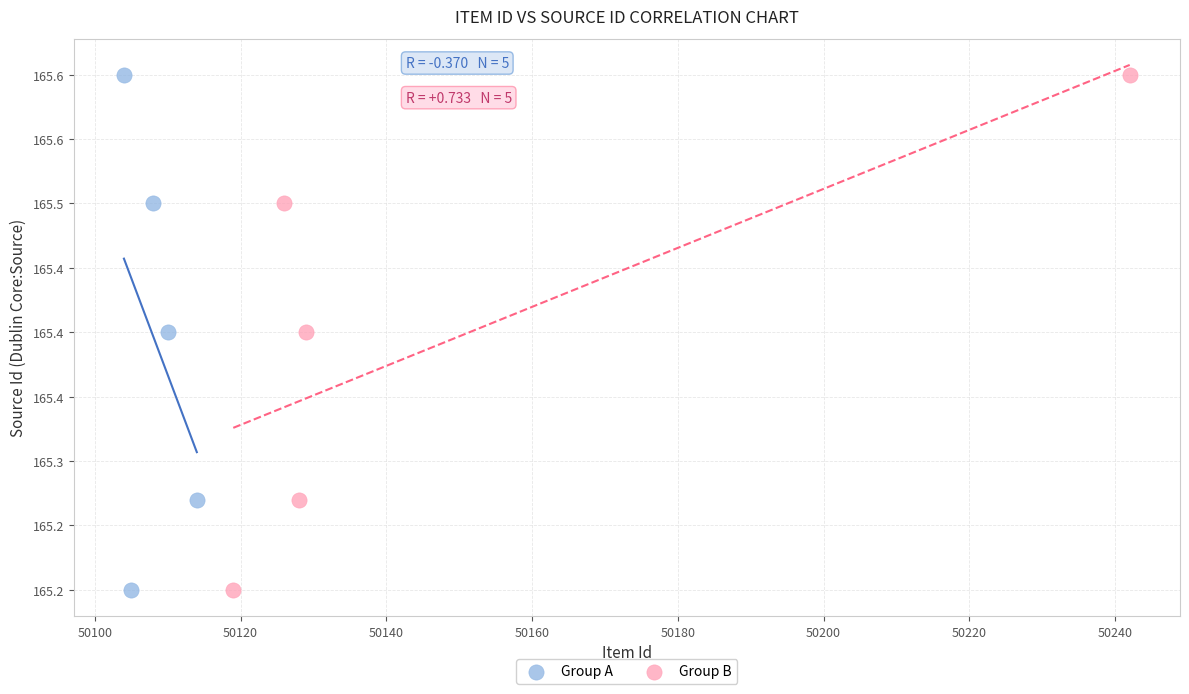

What are all the series names shown in the legend?

Group A, Group B